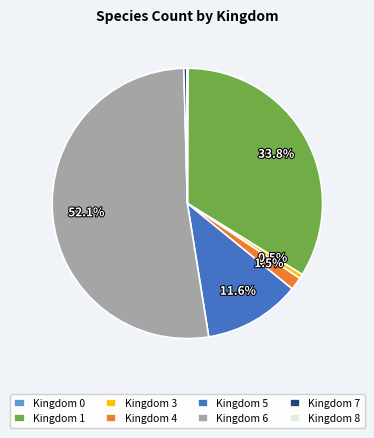

True or false: Kingdom 6 accounts for 52% of the total.

True